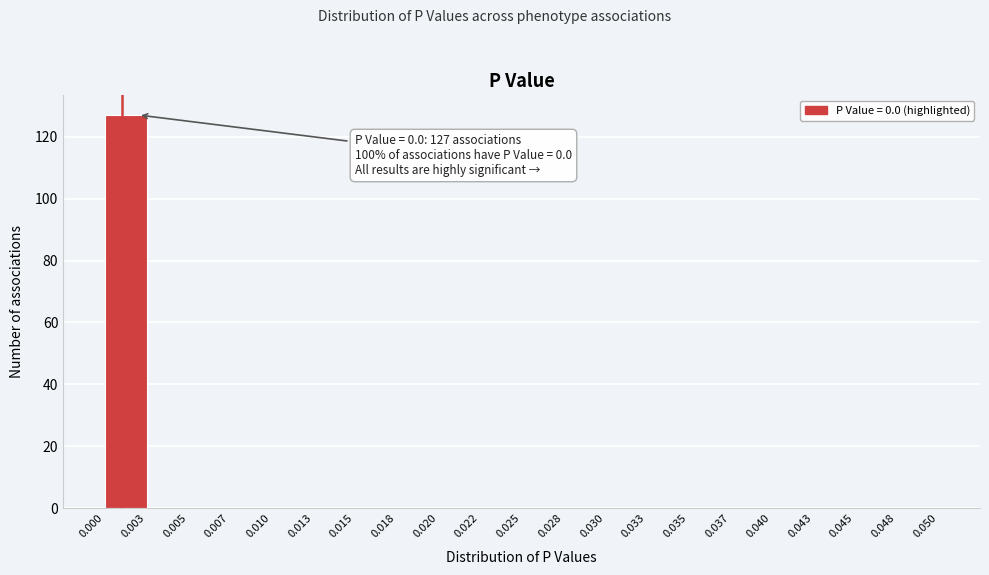

Which range on the x-axis has the tallest bar?

0.000 to 0.003